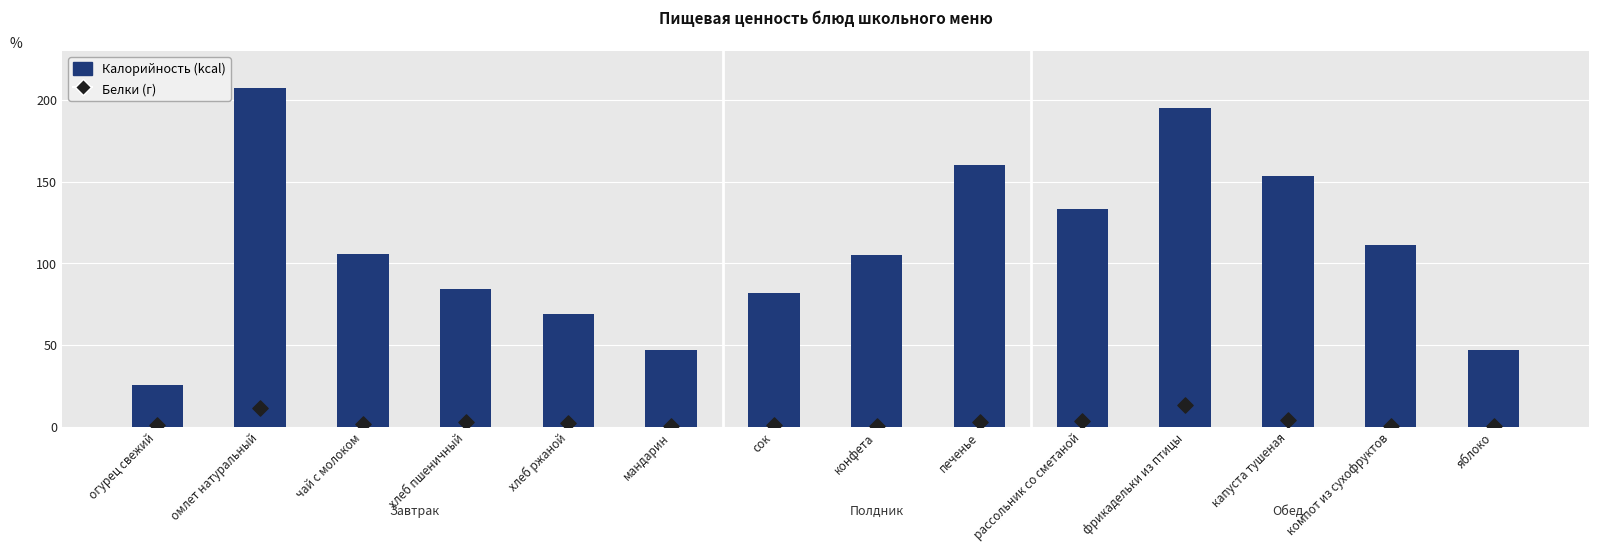

Which series has the largest total across all categories?

Калорийность